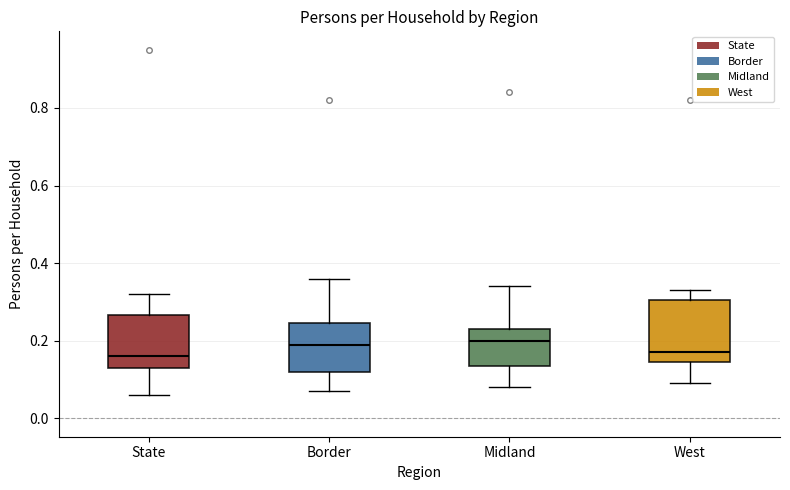

Where is the lower edge of the box for Midland on the y-axis? The values are not printed on the chart, so give them approximately, as read against the axis.

0.14